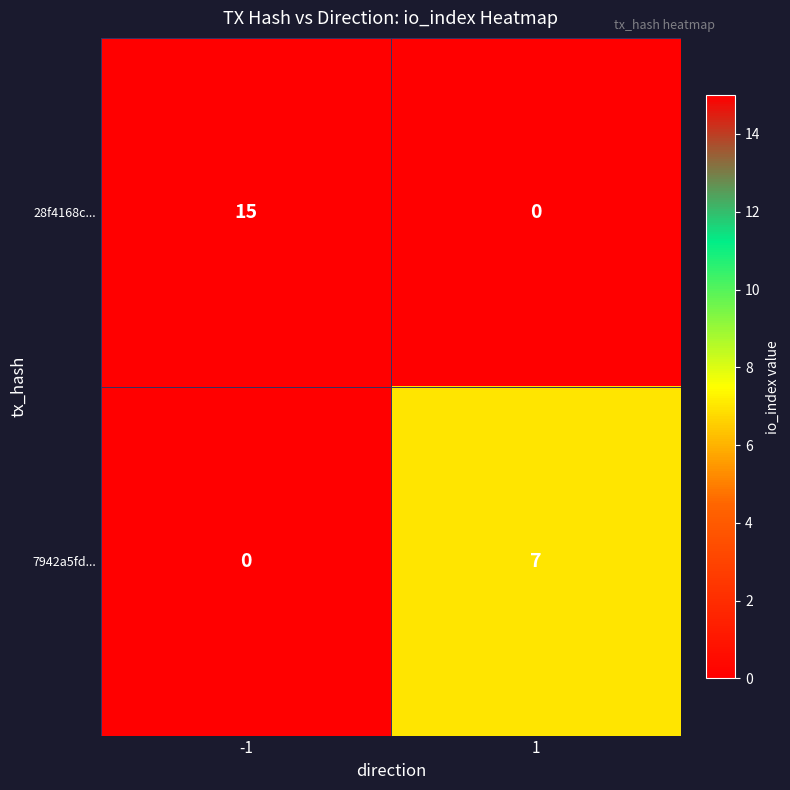

What is the greatest value displayed?

15